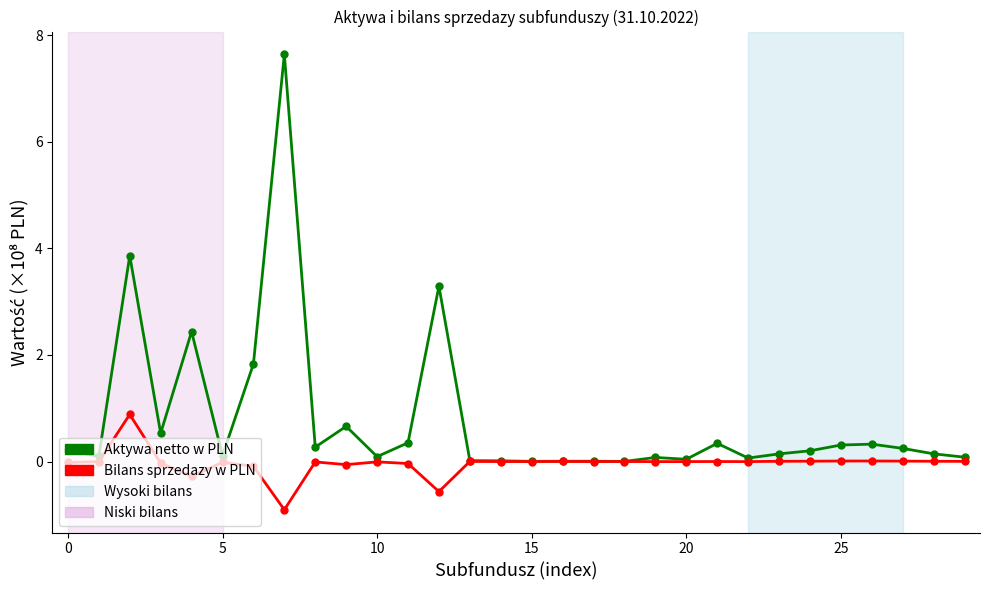

Which series has the largest range (max minus min)?

Aktywa netto w PLN